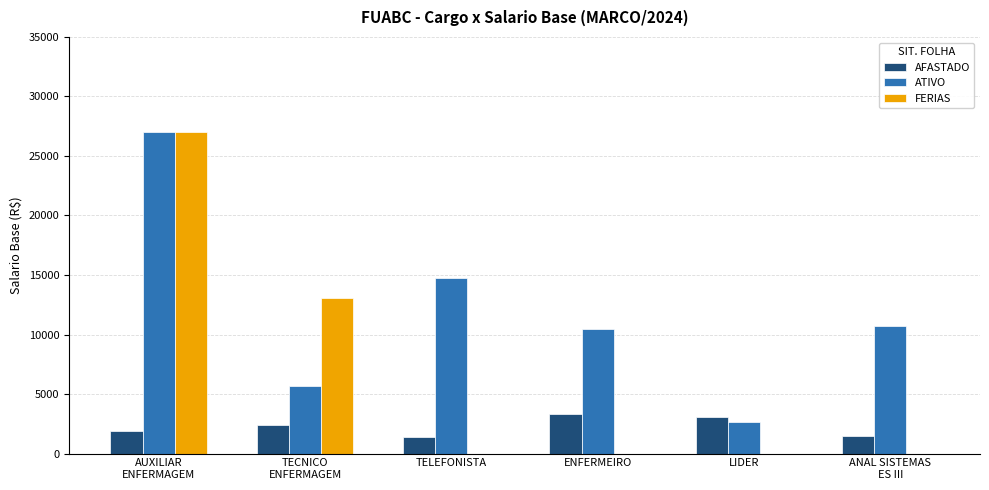

At which label is AFASTADO closest to 2339?

TECNICO
ENFERMAGEM